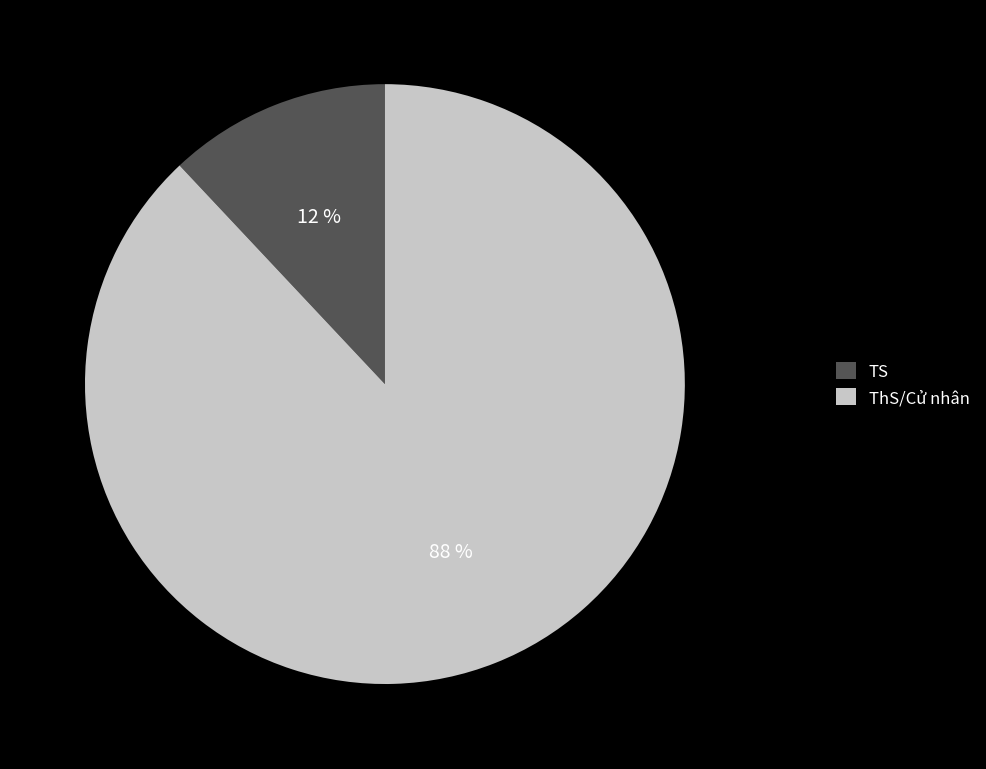

Does ThS/Cử nhân represent more than half of the total?

Yes